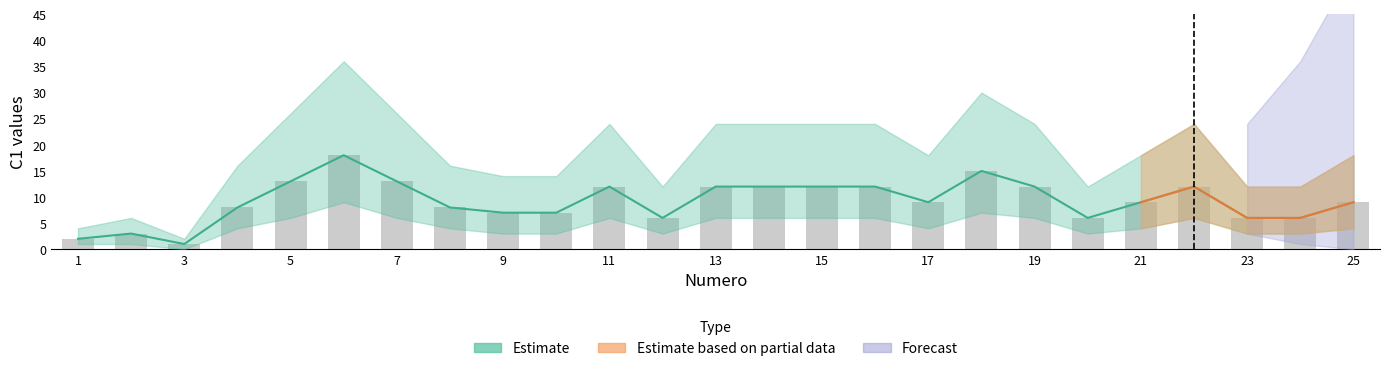

Approximately how many times larger is the value at 23 compared to 10?

0.9